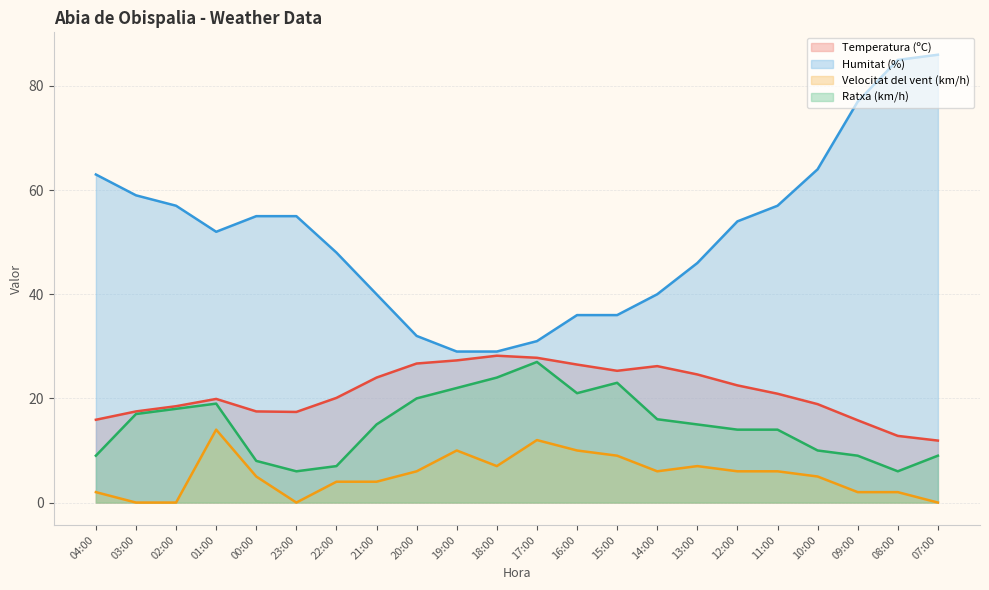

Reading left to right, list all the values displayed in this chart.

Temperatura (ºC): 15.9	17.5	18.5	19.9	17.5	17.4	20.1	24.0	26.7	27.3	28.2	27.8	26.5	25.3	26.2	24.6	22.5	20.9	18.9	15.8	12.8	11.9
Humitat (%): 63.0	59.0	57.0	52.0	55.0	55.0	48.0	40.0	32.0	29.0	29.0	31.0	36.0	36.0	40.0	46.0	54.0	57.0	64.0	77.0	85.0	86.0
Velocitat del vent (km/h): 2.0	0.0	0.0	14.0	5.0	0.0	4.0	4.0	6.0	10.0	7.0	12.0	10.0	9.0	6.0	7.0	6.0	6.0	5.0	2.0	2.0	0.0
Ratxa (km/h): 9.0	17.0	18.0	19.0	8.0	6.0	7.0	15.0	20.0	22.0	24.0	27.0	21.0	23.0	16.0	15.0	14.0	14.0	10.0	9.0	6.0	9.0